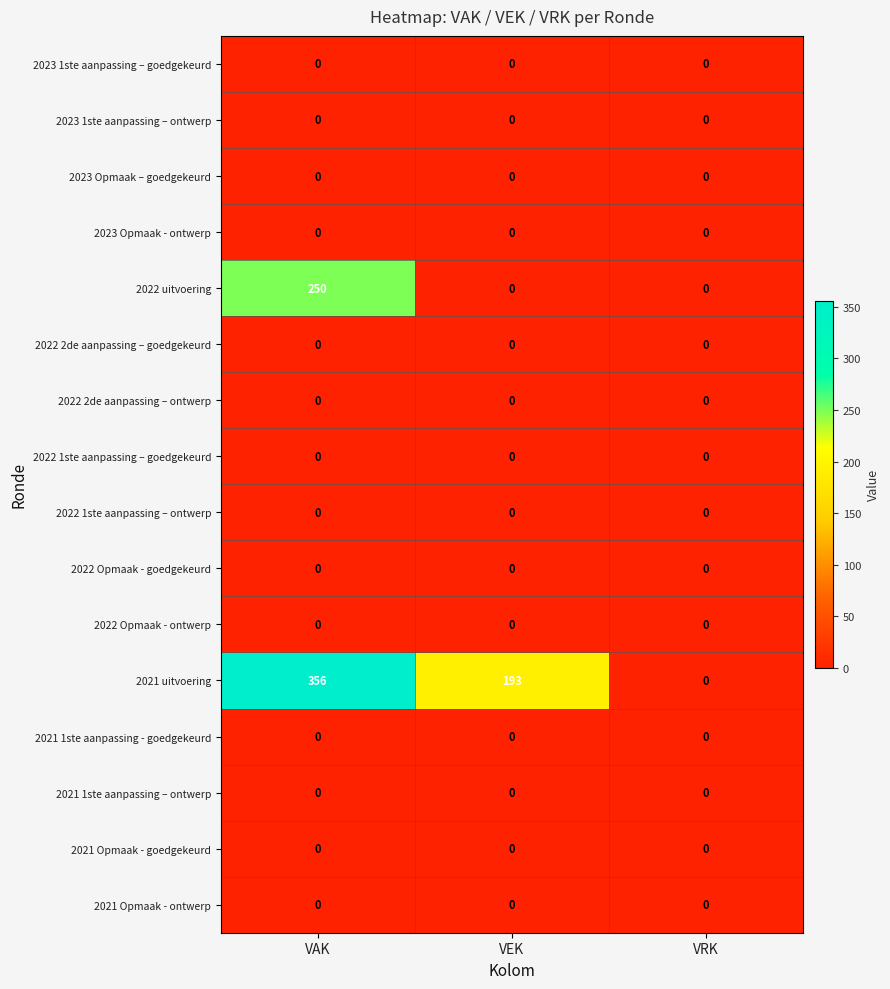

Which series has the largest total across all categories?

2021 uitvoering